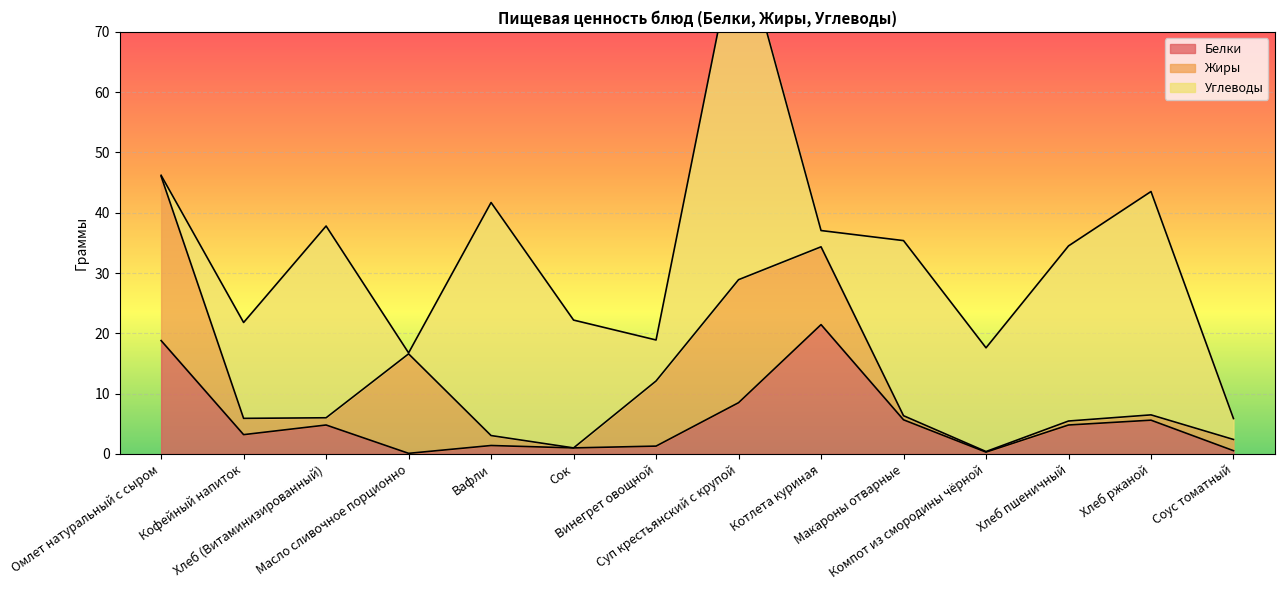

True or false: Углеводы has a value of 15.9 at Кофейный напиток.

True